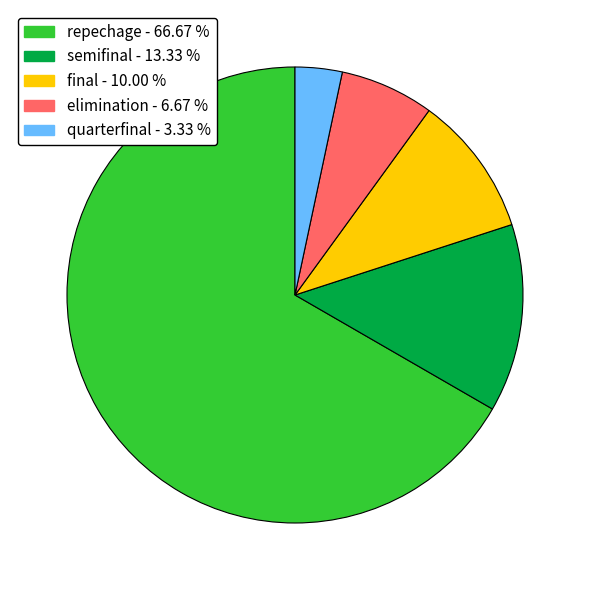

Between elimination - 6.67 % and final - 10.00 %, which is larger?

final - 10.00 %